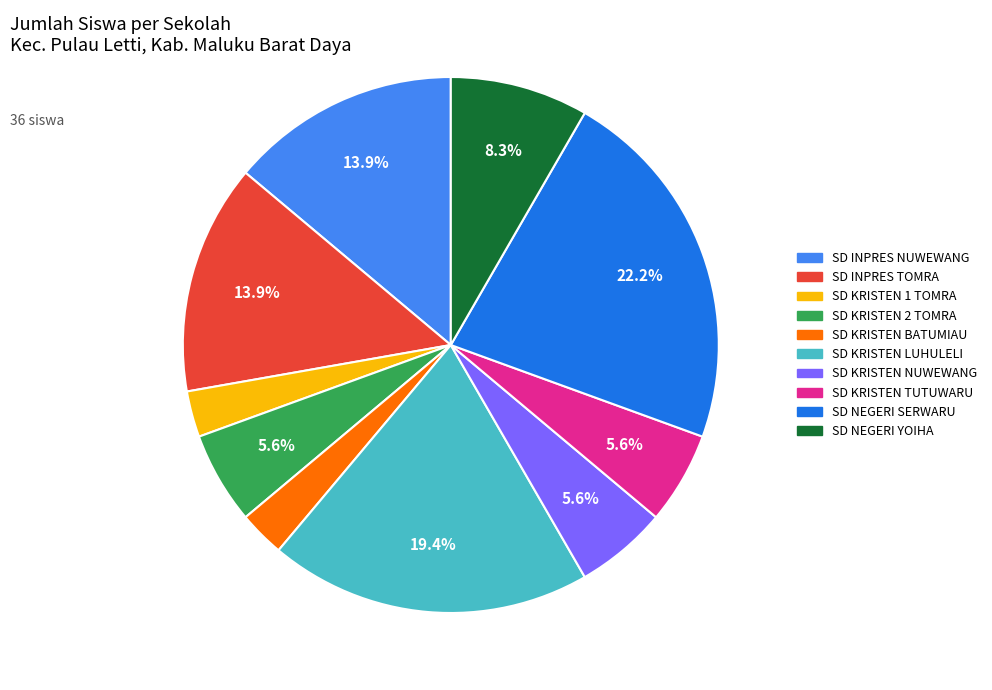

Is there a majority slice in this chart?

No